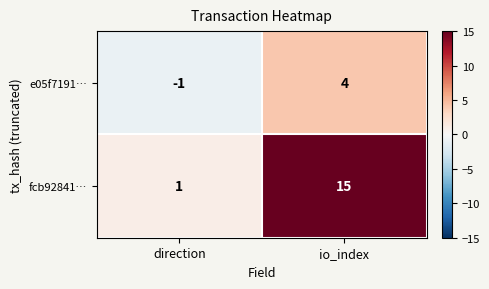

Which series has the largest range (max minus min)?

fcb92841…